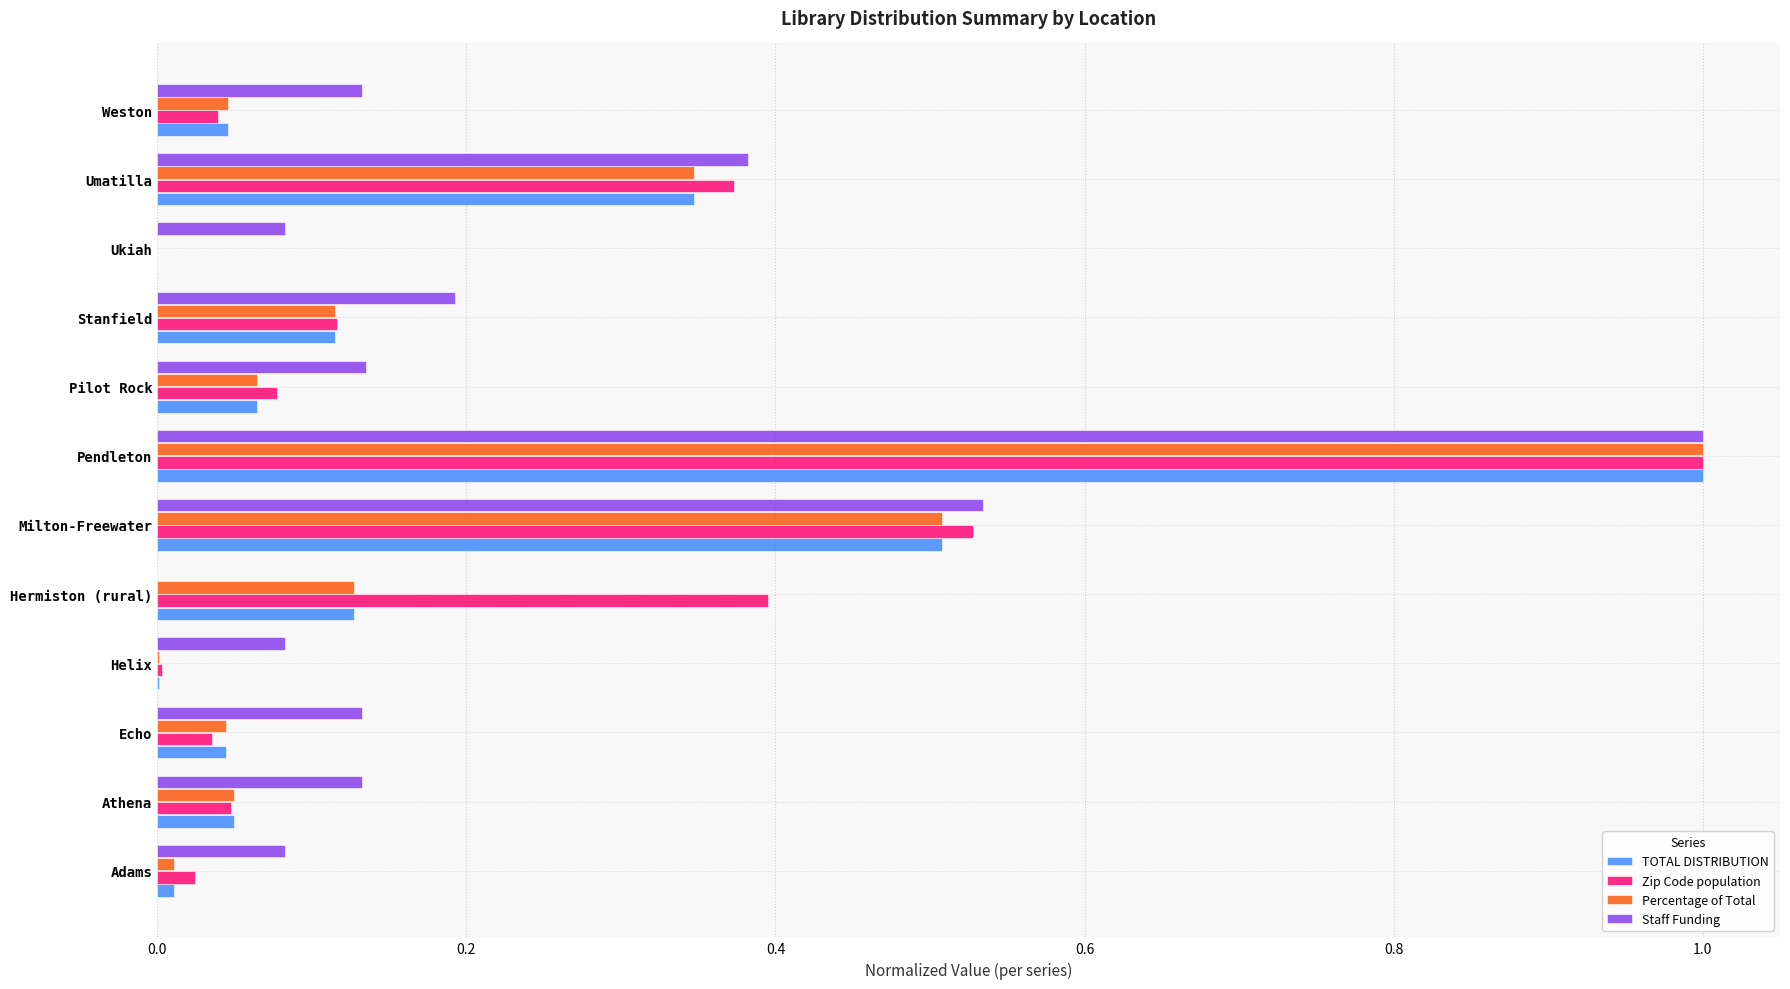

Between Milton-Freewater and Stanfield, which series saw the biggest shift?

Zip Code population